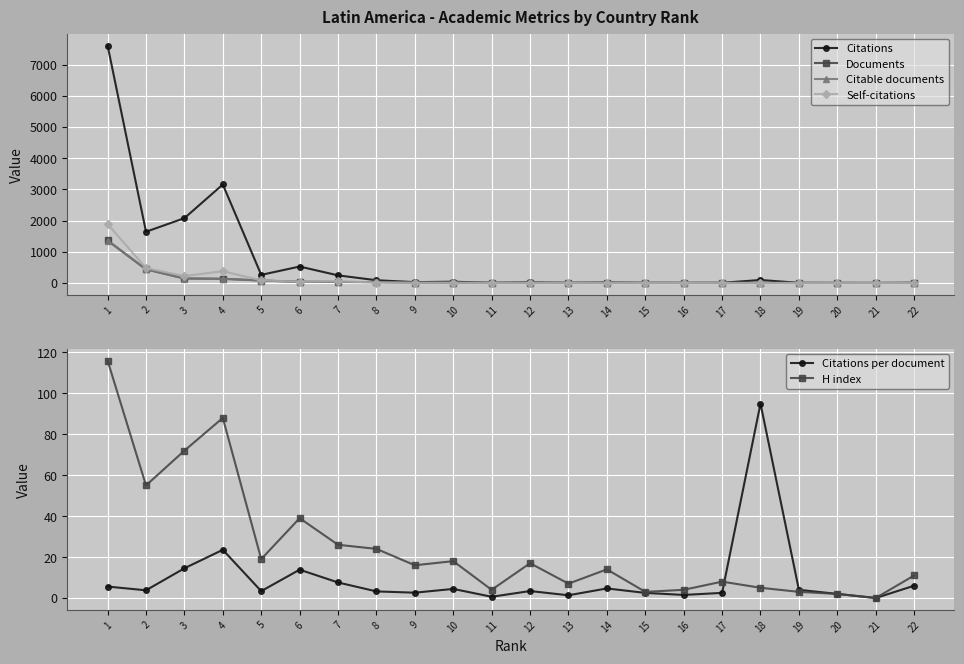

What is the spread (max minus min) of values at 22?

11.0